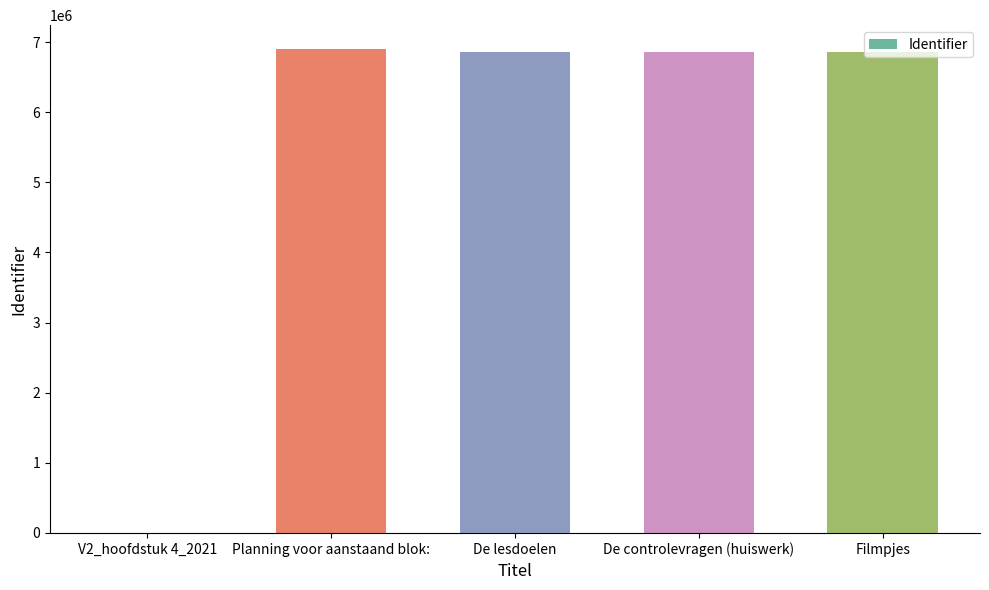

How many distinct data groups are displayed?

1